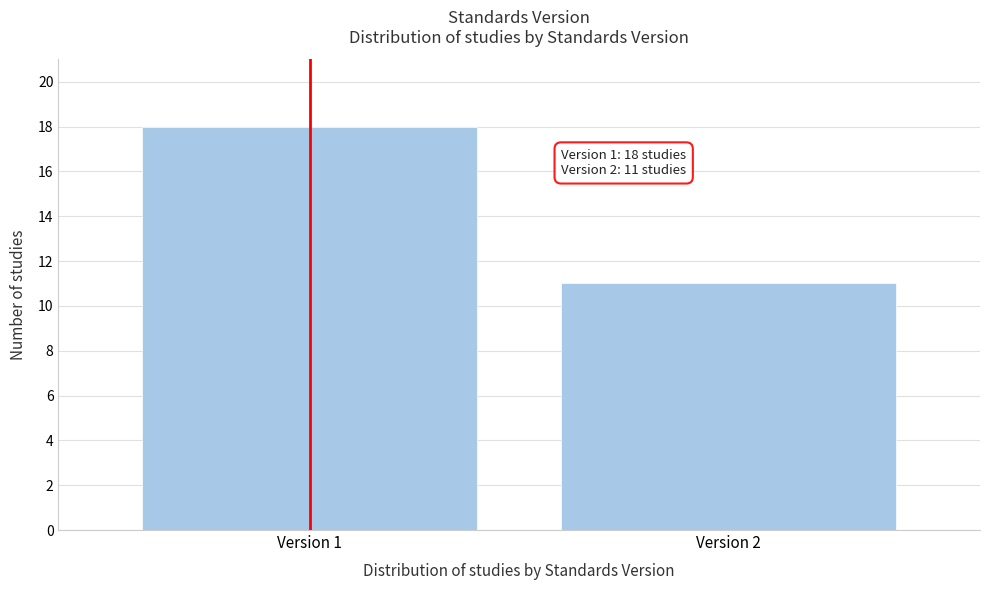

Reading left to right, what are all the values shown in this chart?

Version 1=18	Version 2=11